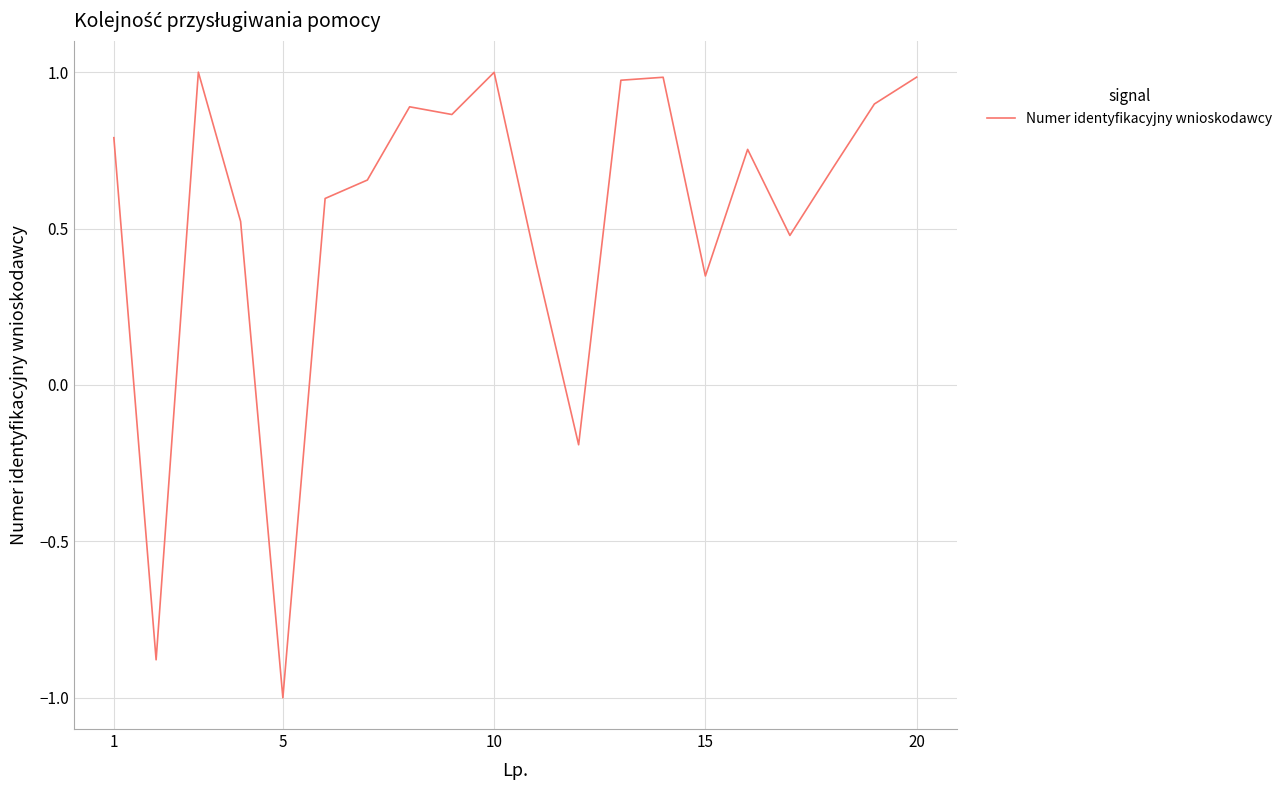

What is the difference between the maximum and minimum values?

2.0